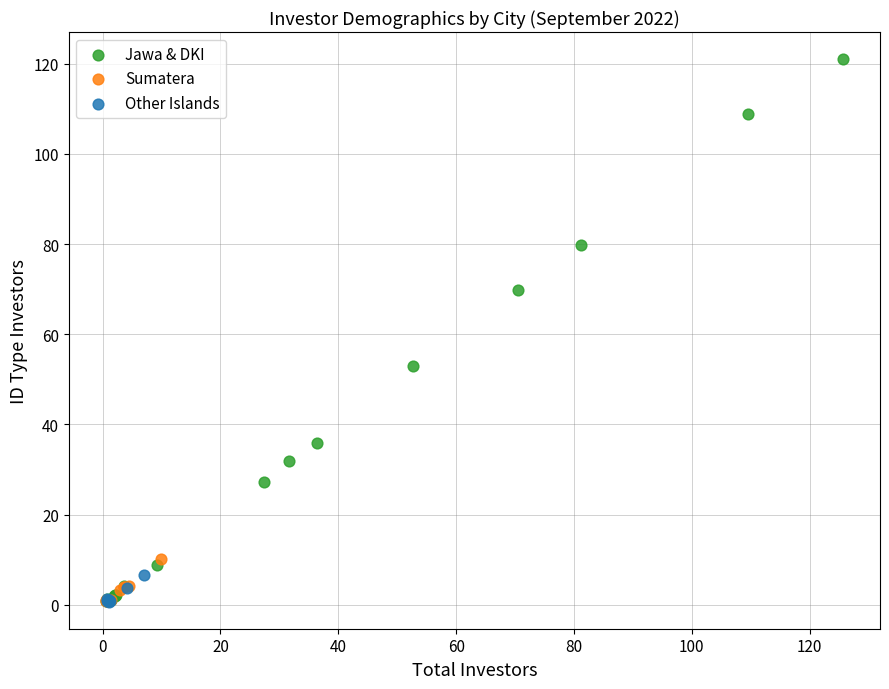

Which series has the widest spread of Y values?

Jawa & DKI